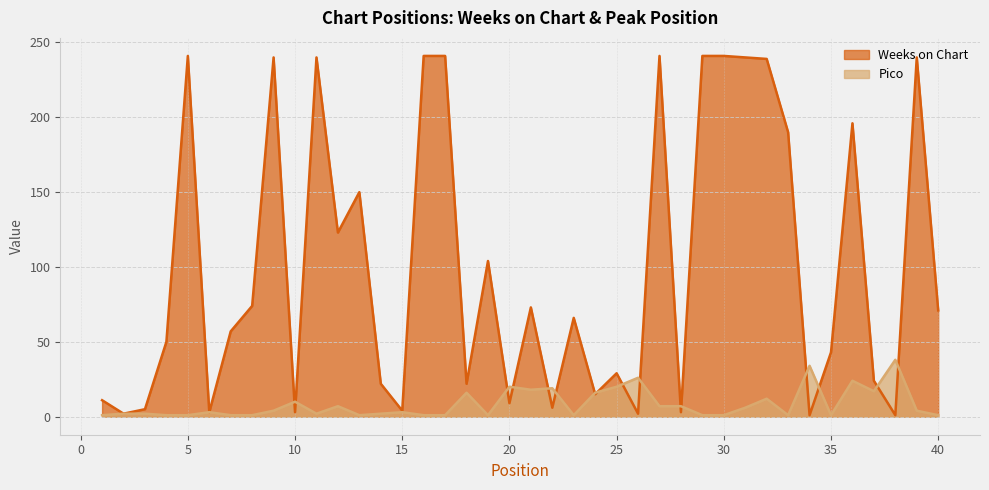

True or false: Pico and Weeks on Chart intersect in this chart.

True